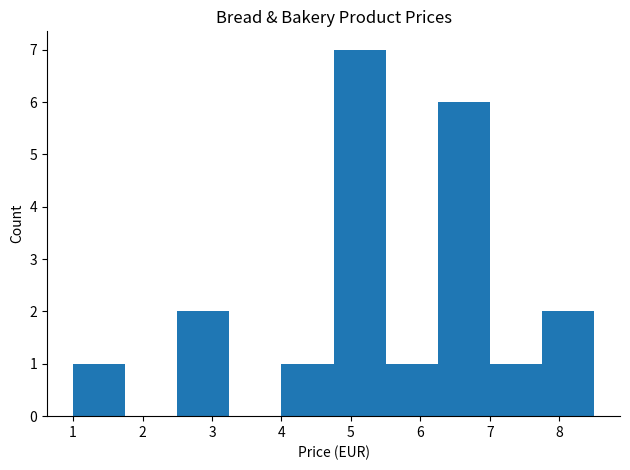

Over which range of the x-axis is the bar tallest?

4.75 to 5.50